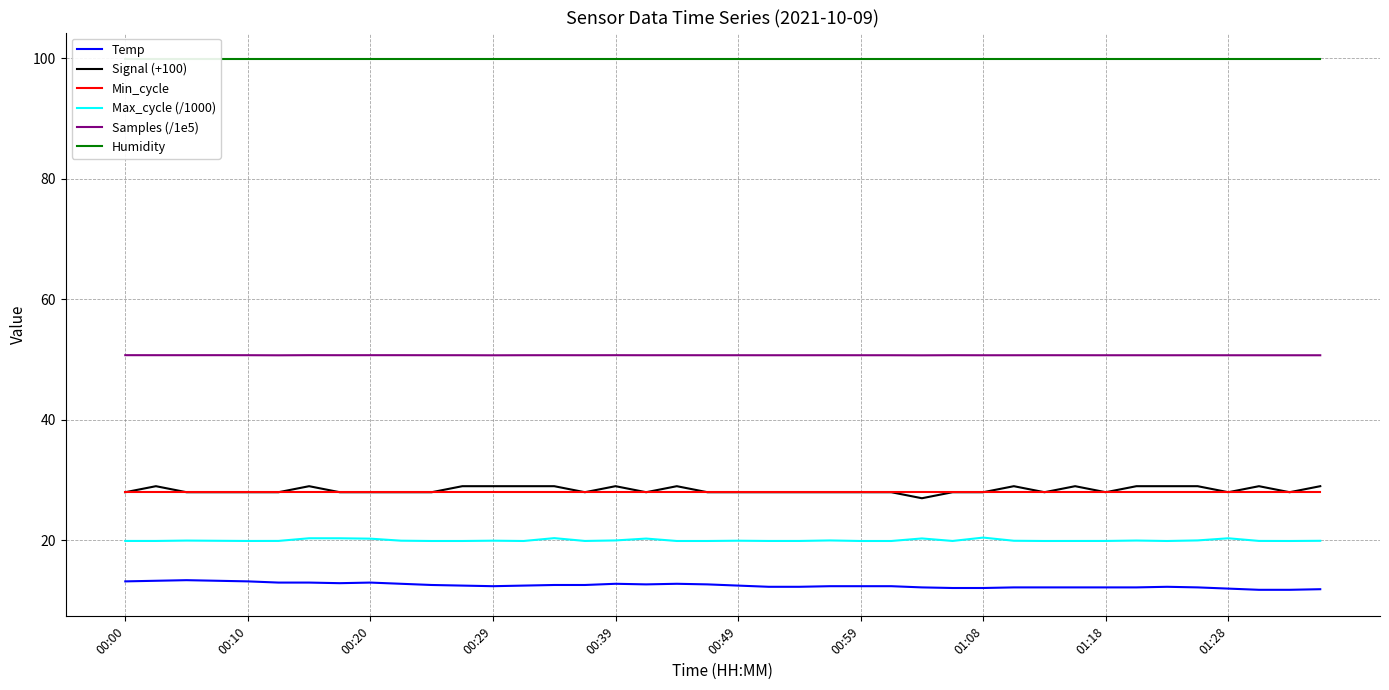

Is it true that Signal (+100) equals 28.0 at 01:28?

True